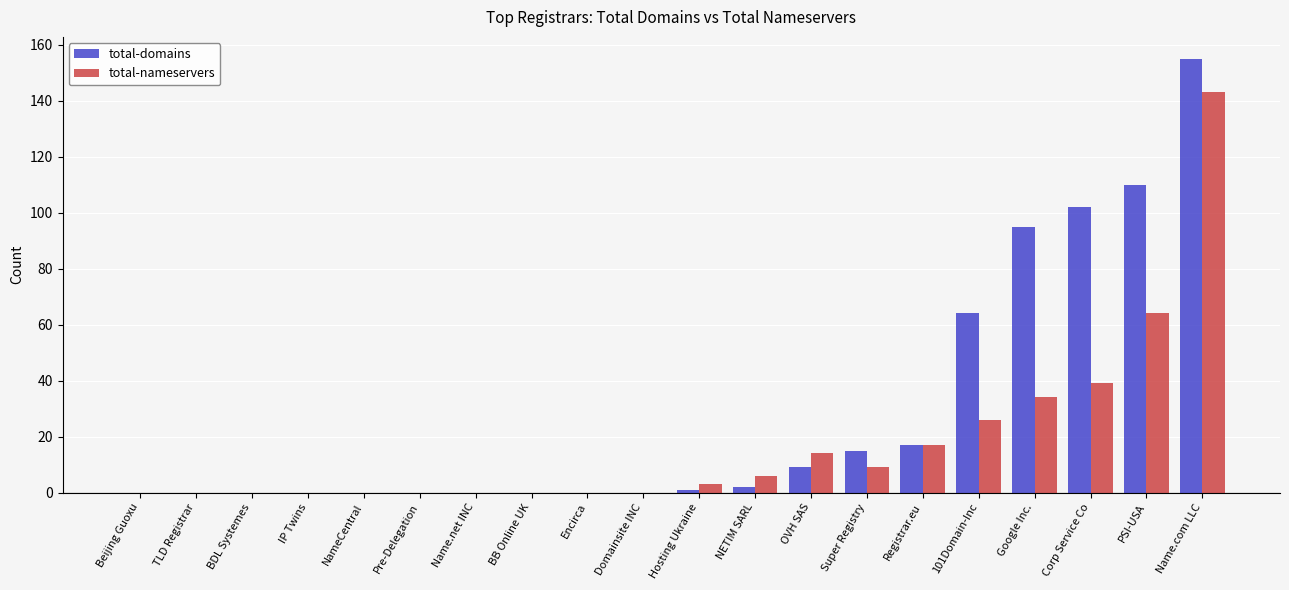

Which series changed the most between NameCentral and Name.com LLC?

total-domains